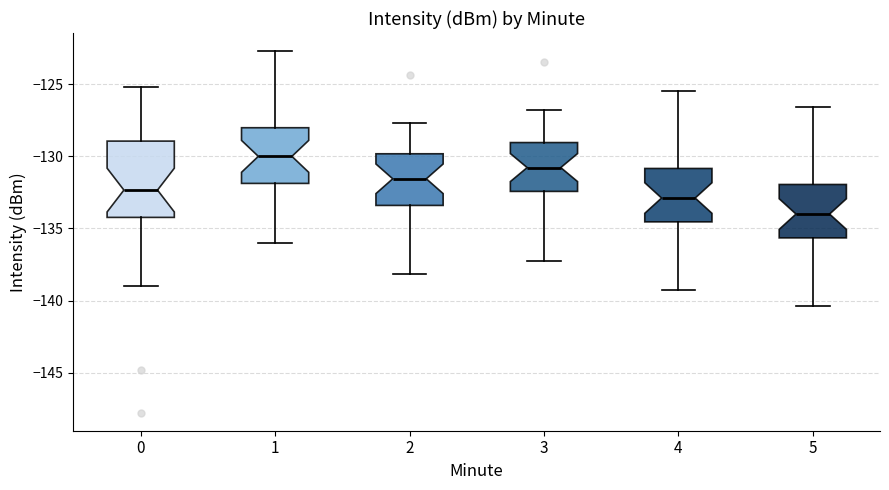

Reading left to right, read every box against the y-axis: the position of its median line, the range the box covers, and the ends of its whiskers. The values are not printed on the chart, so give them approximately, as read against the axis.

0: median -132.5, box -134.0 to -129.0, whiskers -139.0 to -125.0
1: median -130.0, box -132.0 to -128.0, whiskers -136.0 to -122.5
2: median -131.5, box -133.5 to -130.0, whiskers -138.0 to -127.5
3: median -131.0, box -132.5 to -129.0, whiskers -137.0 to -127.0
4: median -133.0, box -134.5 to -131.0, whiskers -139.0 to -125.5
5: median -134.0, box -135.5 to -132.0, whiskers -140.5 to -126.5